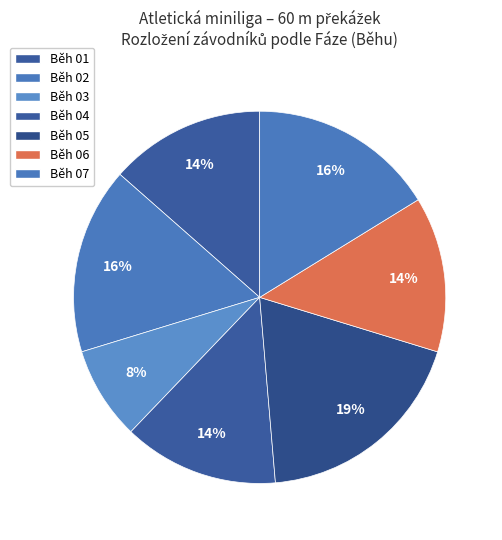

Is it true that Běh 04 is 28% of the pie?

False